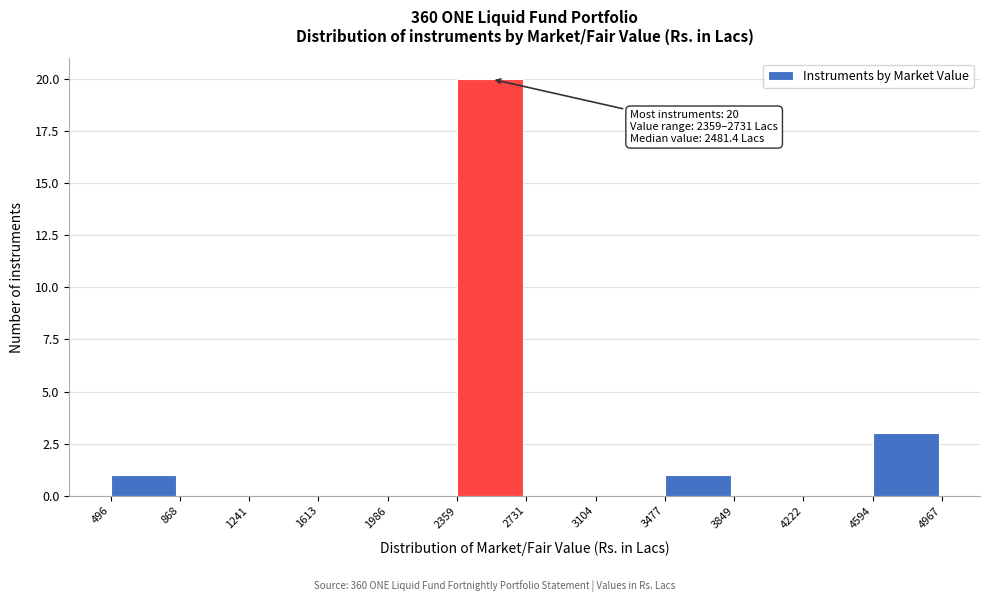

Over which range of the x-axis is the bar tallest?

2359 to 2731